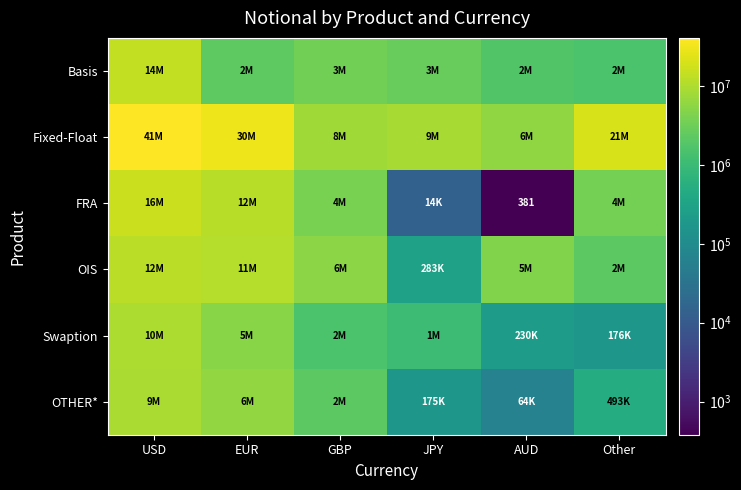

Is the value of Swaption at USD greater than the value of Fixed-Float at AUD?

Yes